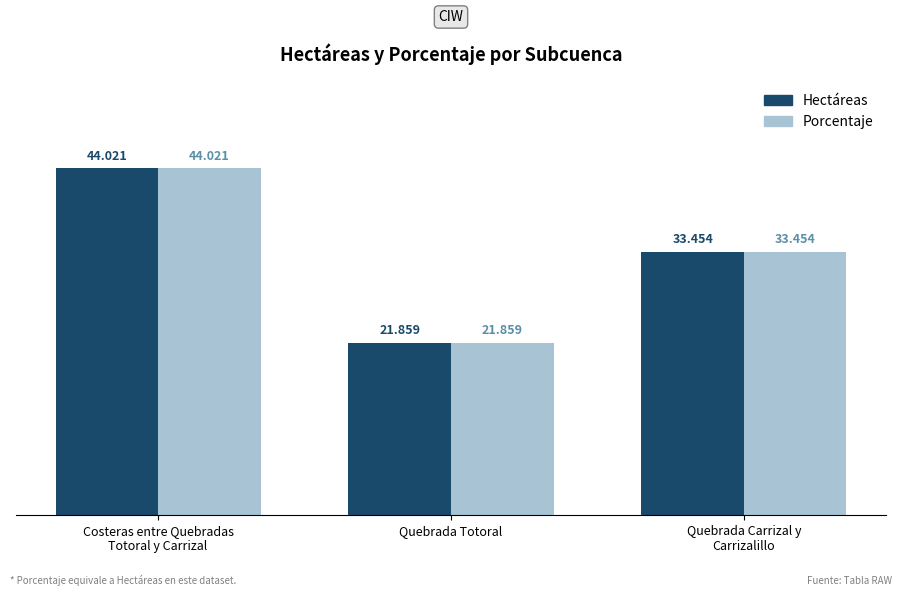

What value does the Hectáreas series have at Quebrada Totoral?

21.9